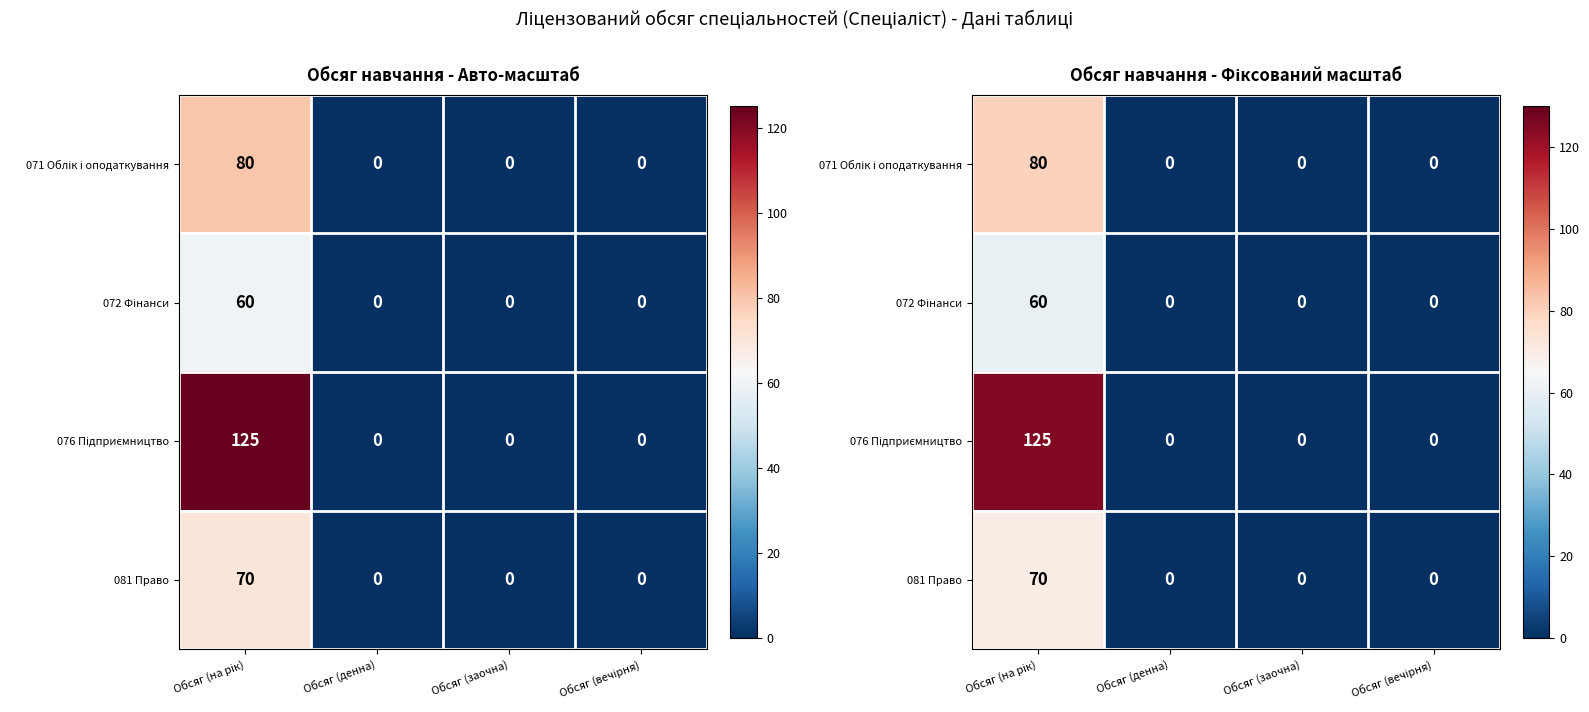

Which has a higher value, Обсяг (вечірня) or Обсяг (на рік)?

Обсяг (на рік)